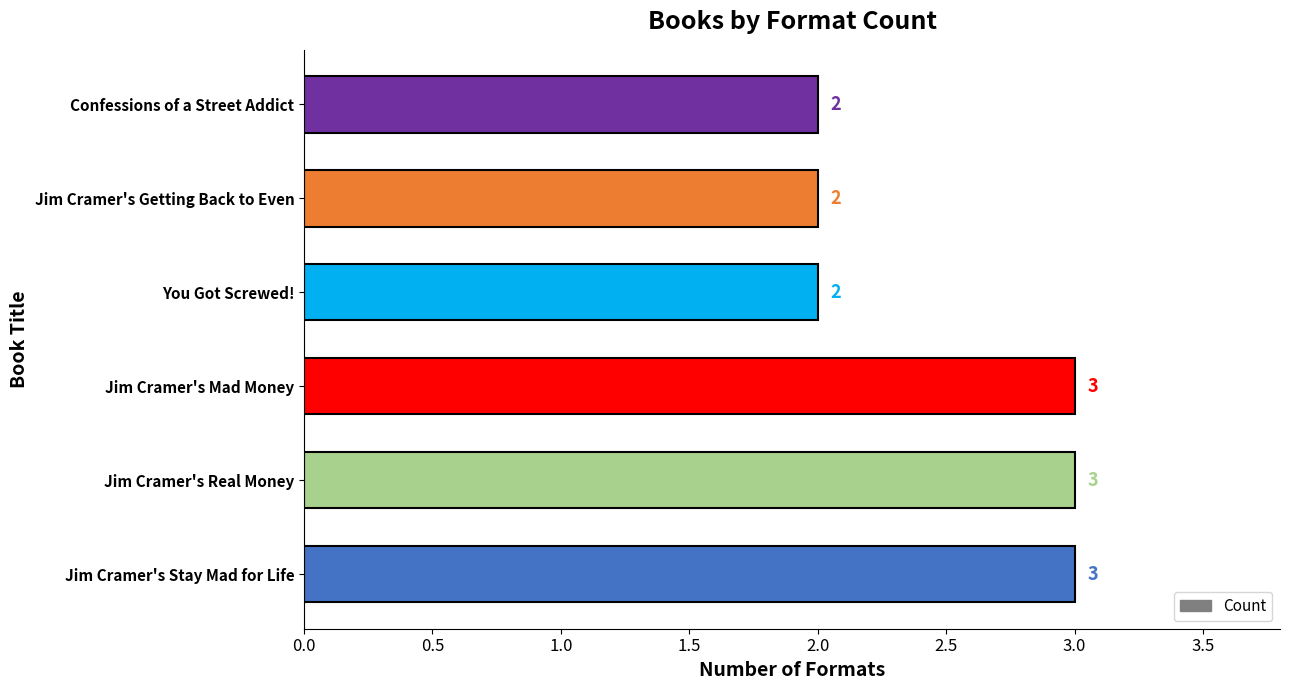

The value at Confessions of a Street Addict is 3. True or false?

False